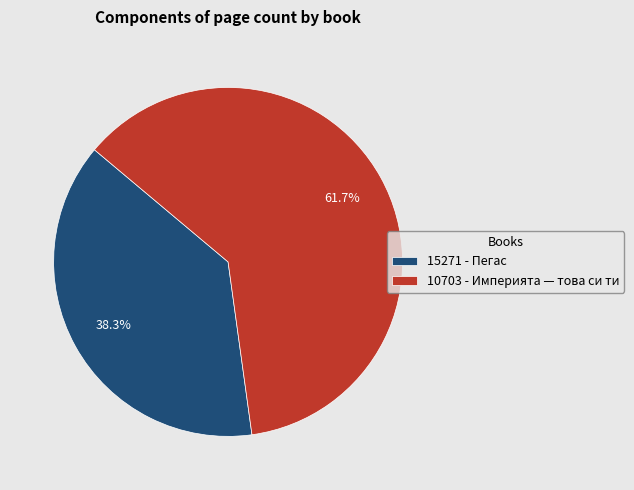

To the nearest percent, what is the combined percentage of 10703 - Империята — това си ти and 15271 - Пегас?

100%